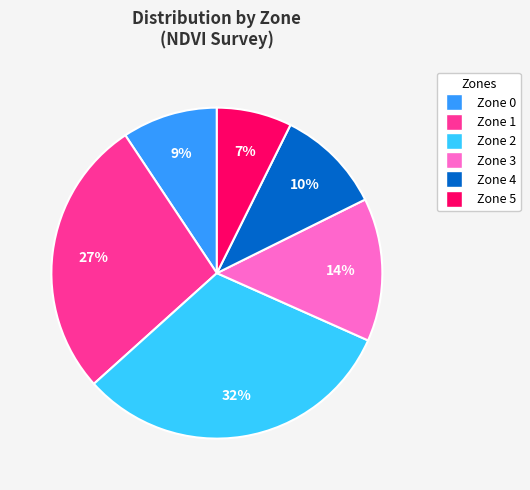

Which slice is the smallest?

Zone 5